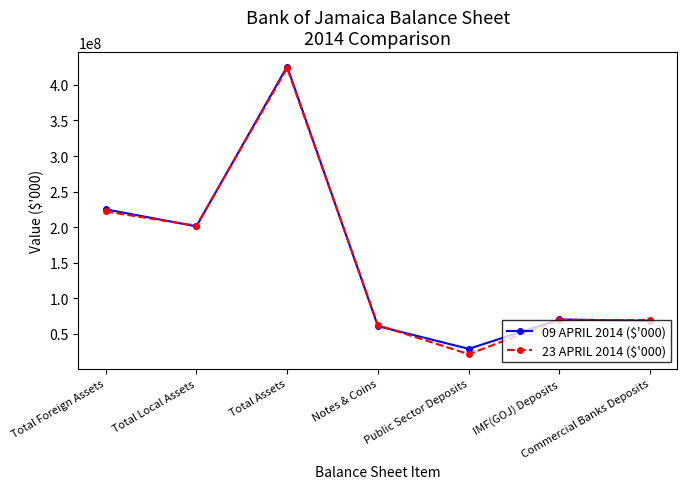

Which series ends up on top after the final intersection of 23 APRIL 2014 ($'000) and 09 APRIL 2014 ($'000)?

23 APRIL 2014 ($'000)